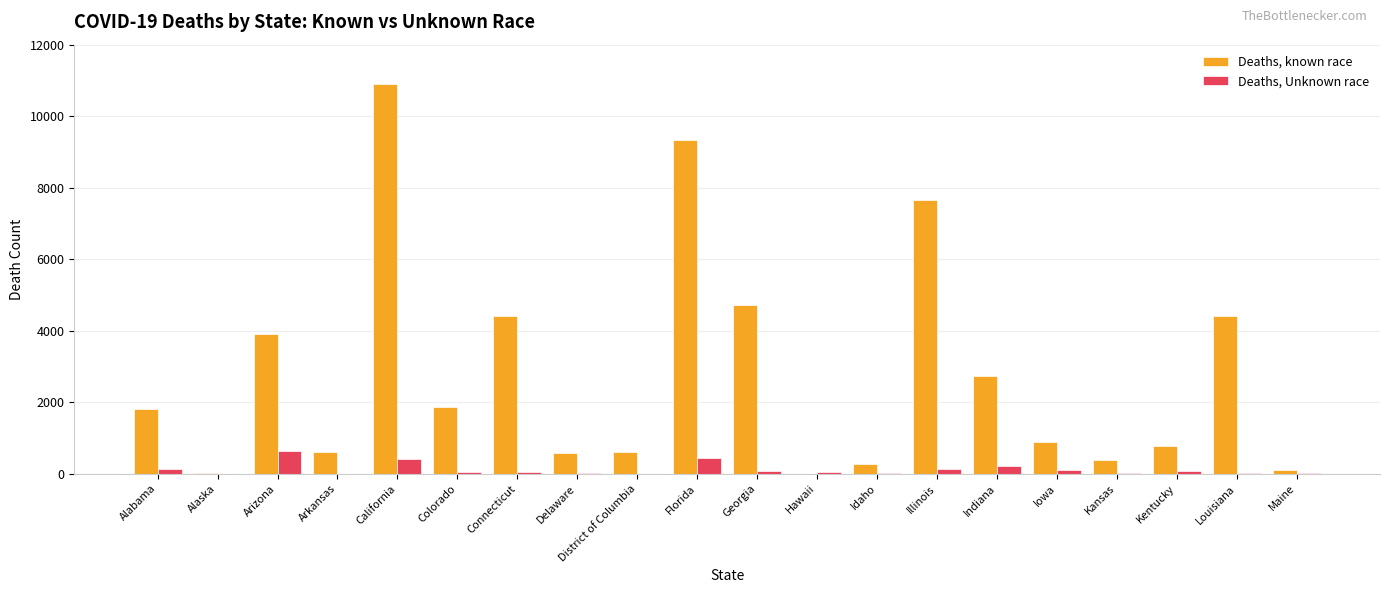

How many groups of bars are there?

20